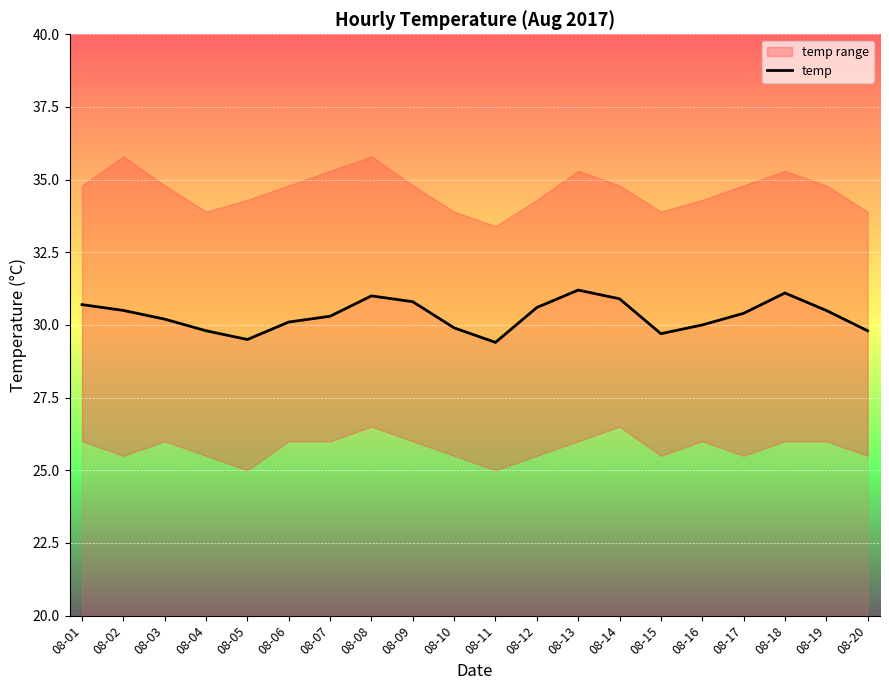

Which label corresponds to the largest value in the chart?

08-13